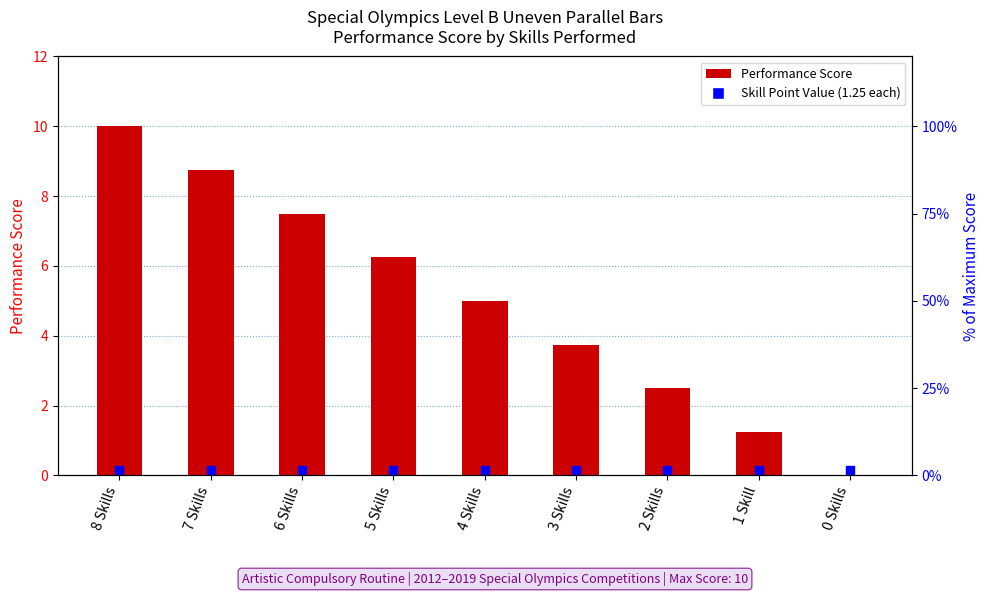

What is the label of the 2nd bar from the left?

7 Skills